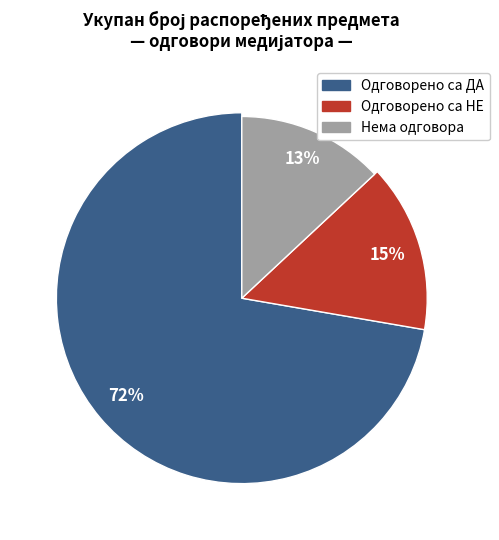

Combined, do Јасмина Митић and Невена Спасић account for over 50%?

No